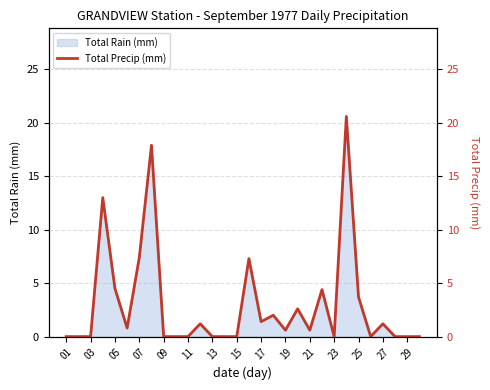

What is the maximum value for Total Rain (mm)?

20.6